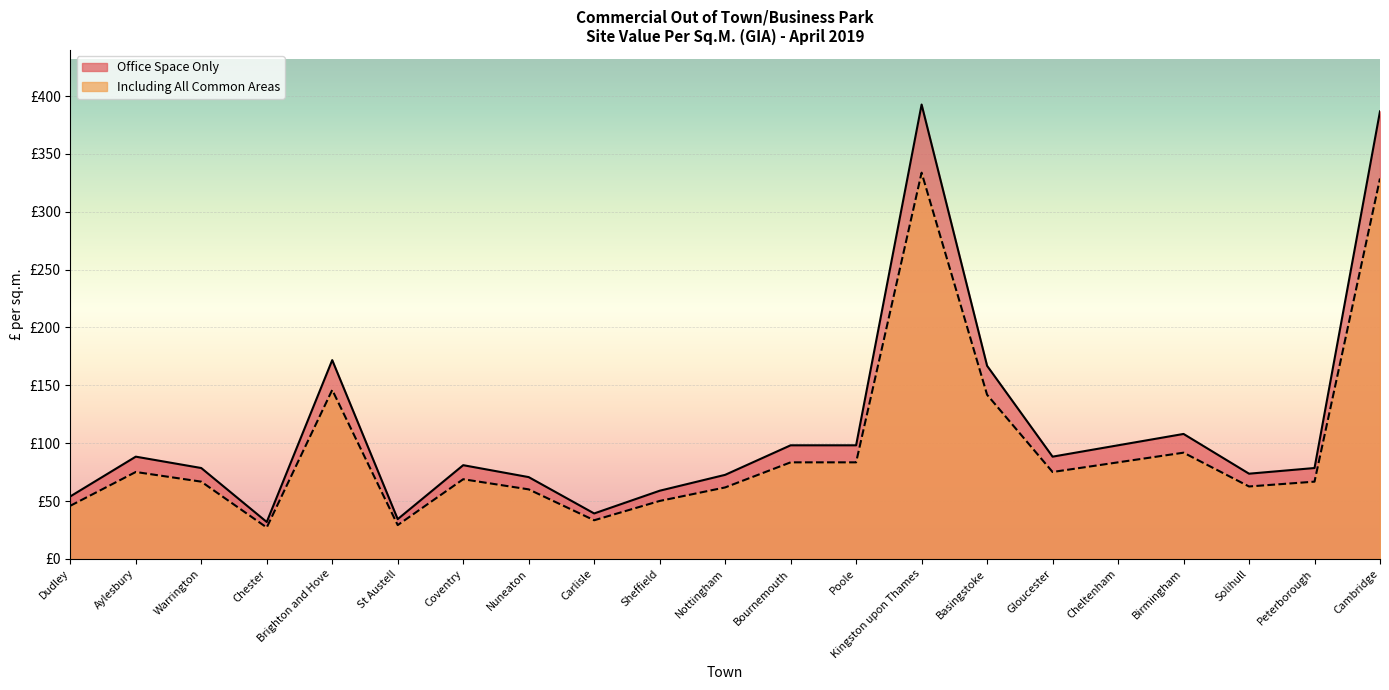

Is the value of Office Space Only (£/sqm) at Cheltenham greater than the value of Including All Common Areas (£/sqm) at Sheffield?

Yes